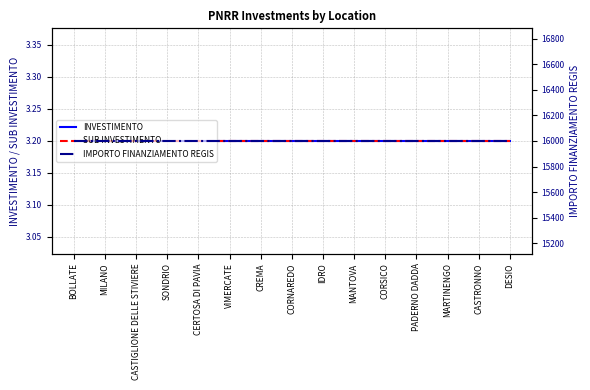

The IMPORTO FINANZIAMENTO REGIS series shows 4660.9 at MANTOVA. True or false?

False